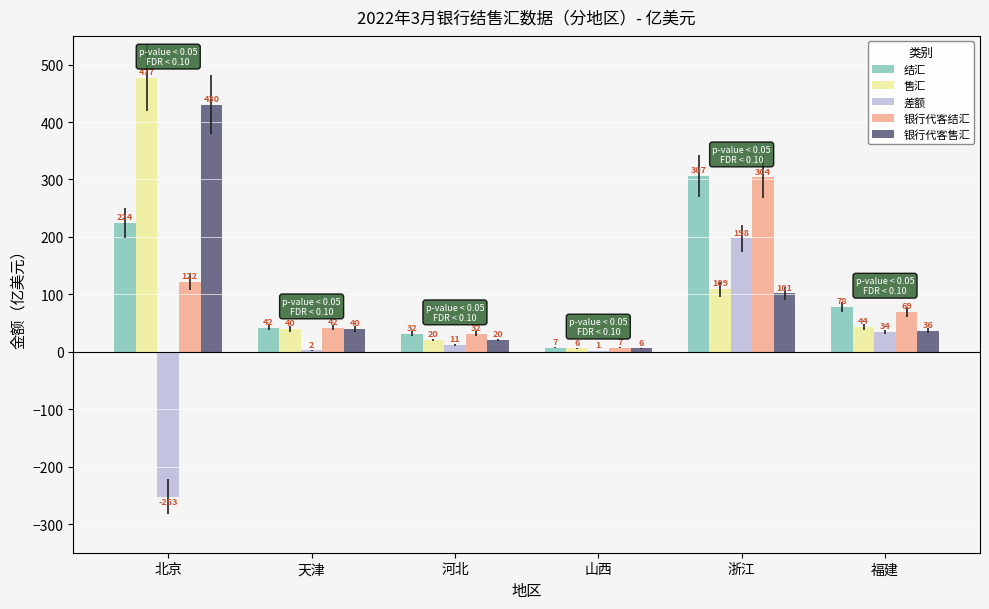

The value of 售汇 at 浙江 is 109.1. True or false?

True